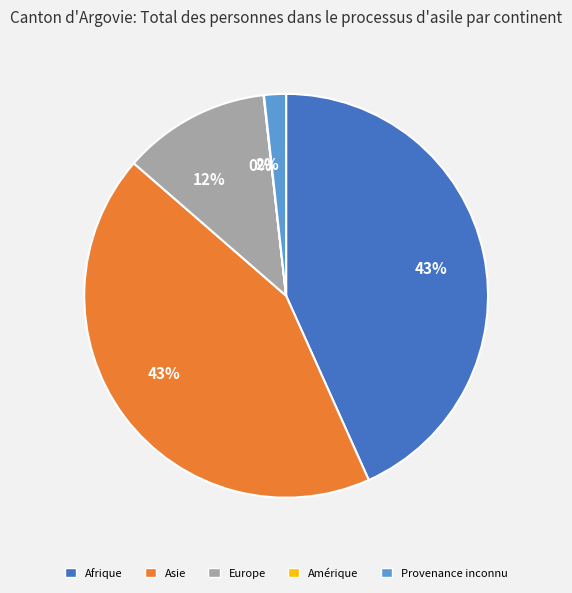

To the nearest percent, what is the average slice percentage?

20%